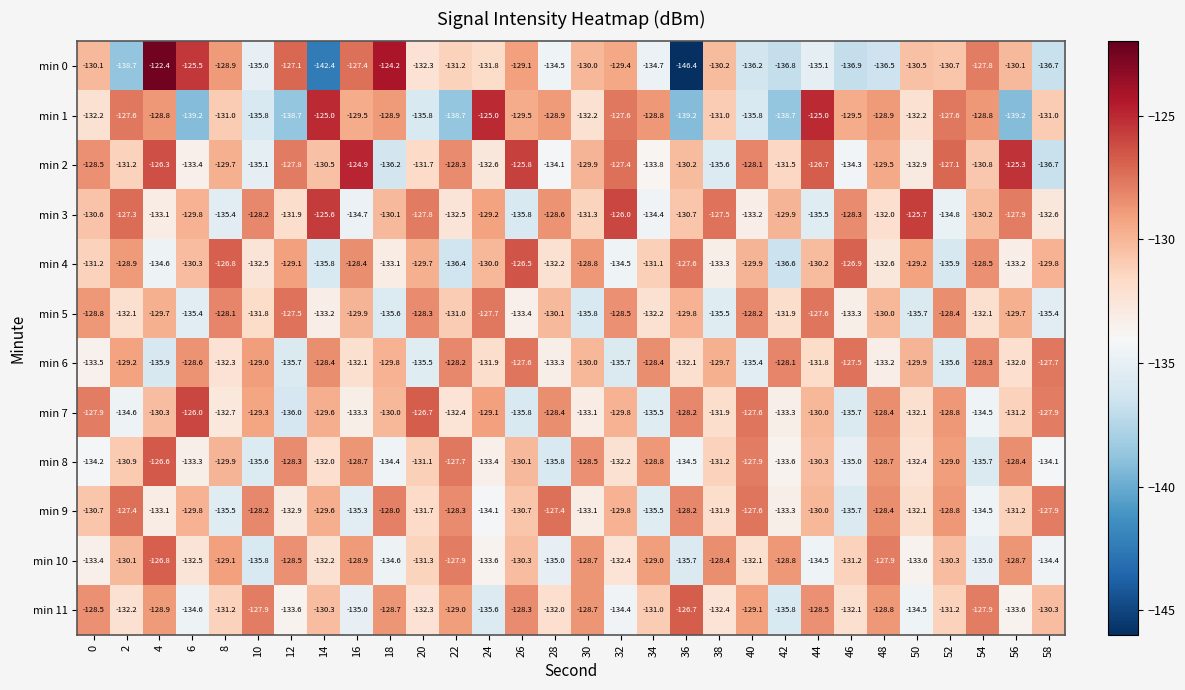

Which series has the largest total across all categories?

min 2